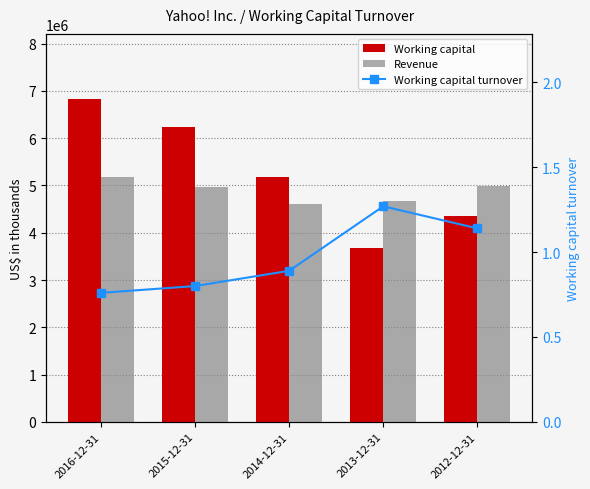

What is the difference between the second highest and minimum values in the Working capital series?

2544394.0